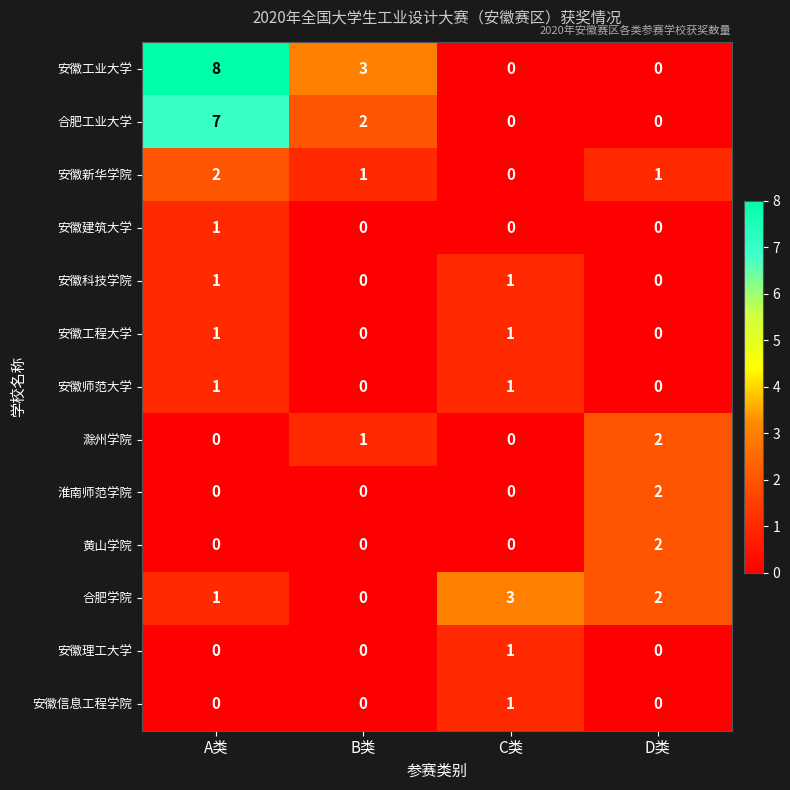

The 合肥工业大学 series shows 3 at B类. True or false?

False